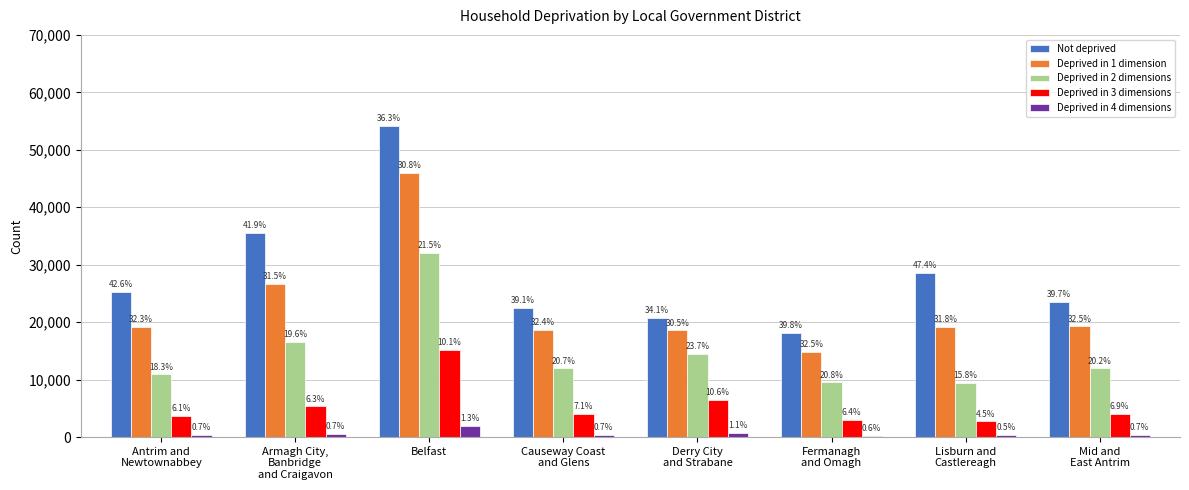

List the series in order of their peak value, highest first.

Not deprived, Deprived in 1 dimension, Deprived in 2 dimensions, Deprived in 3 dimensions, Deprived in 4 dimensions